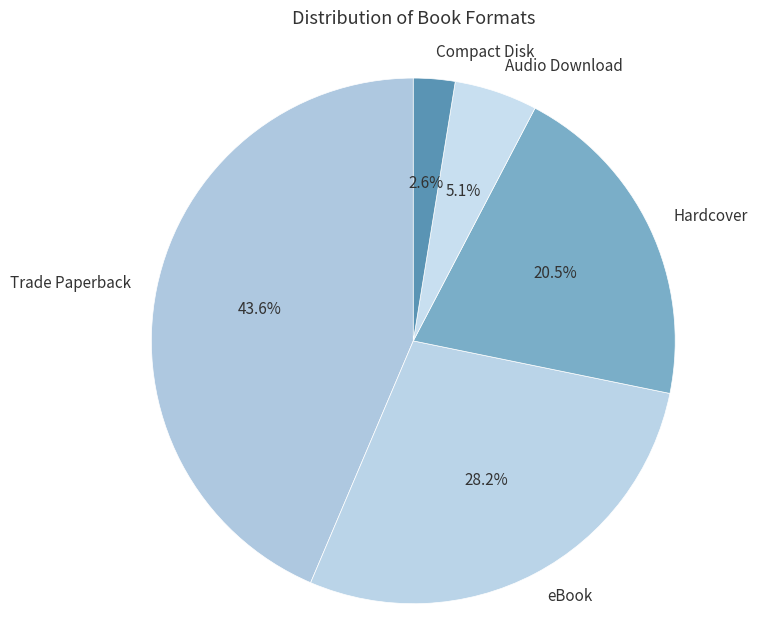

Which slice is the smallest?

Compact Disk